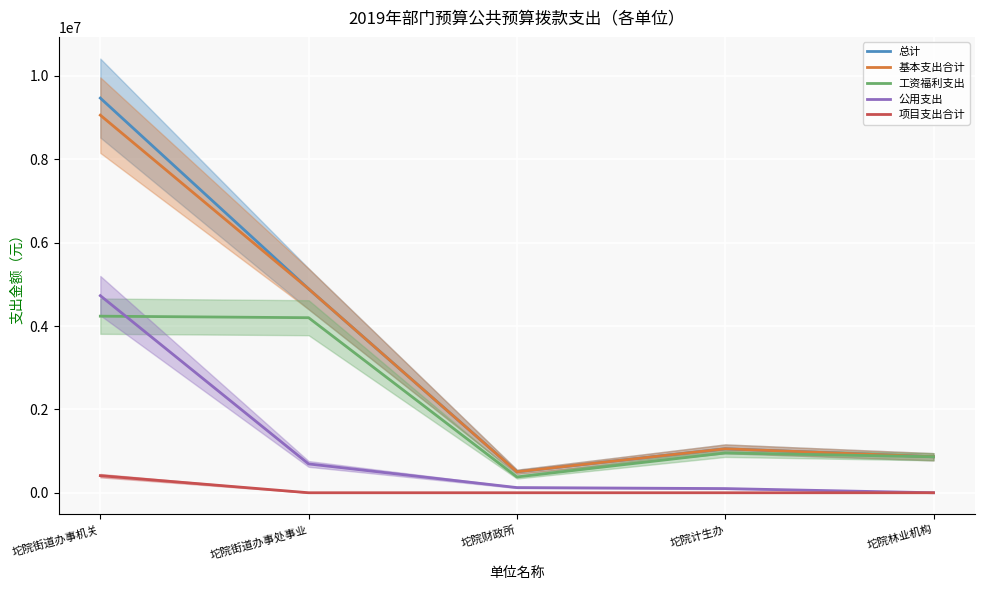

What is the label of the 5th point from the right?

坨院街道办事机关